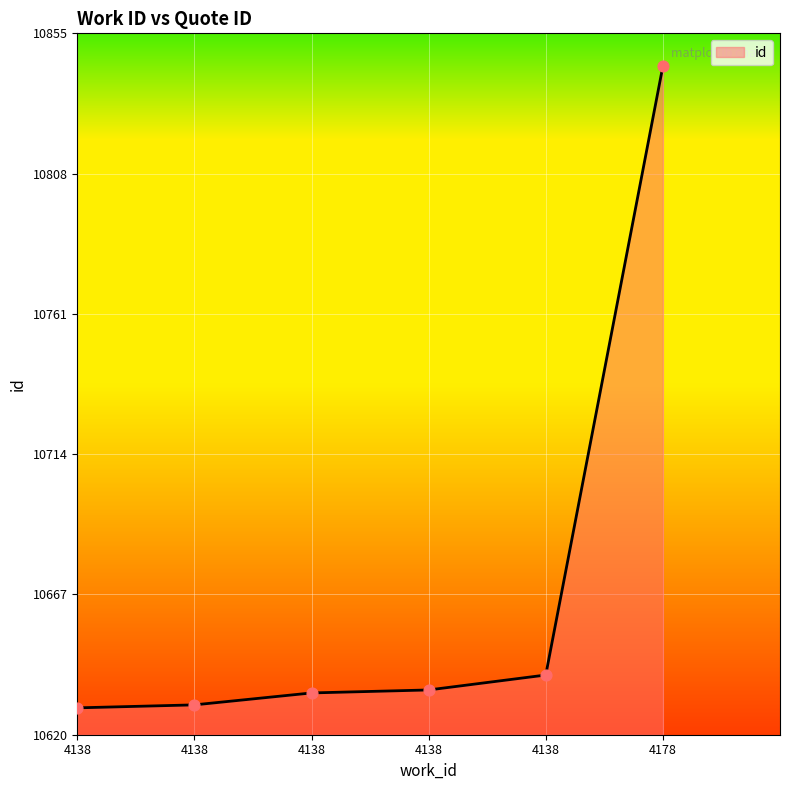

Approximately how many times larger is the value at 4138 compared to 4138?

1.0